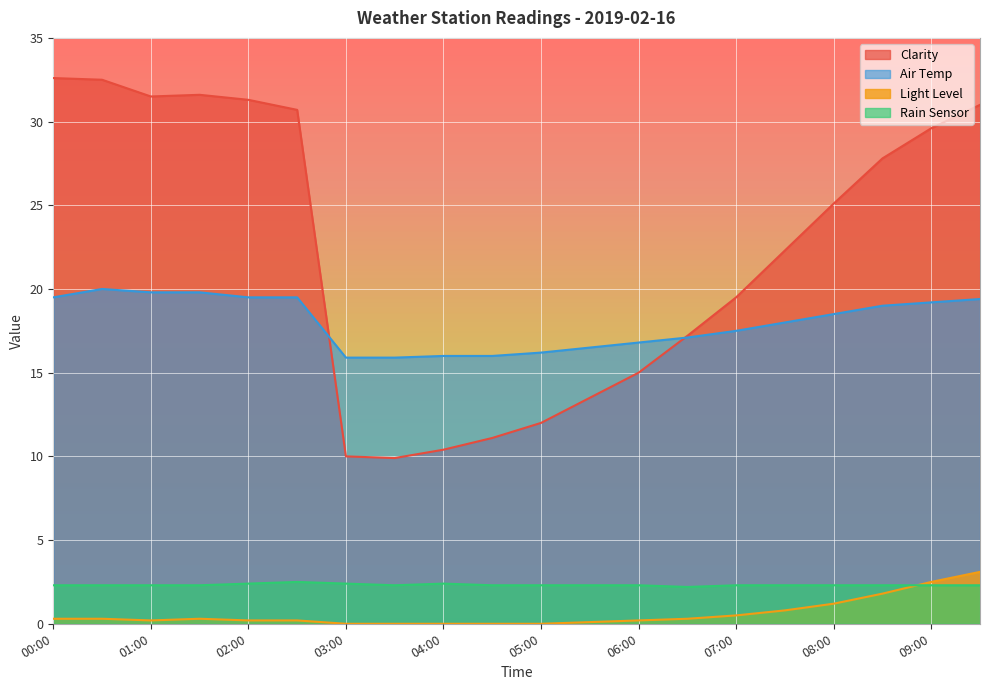

The value of Clarity at 04:00 is 4.6. True or false?

False